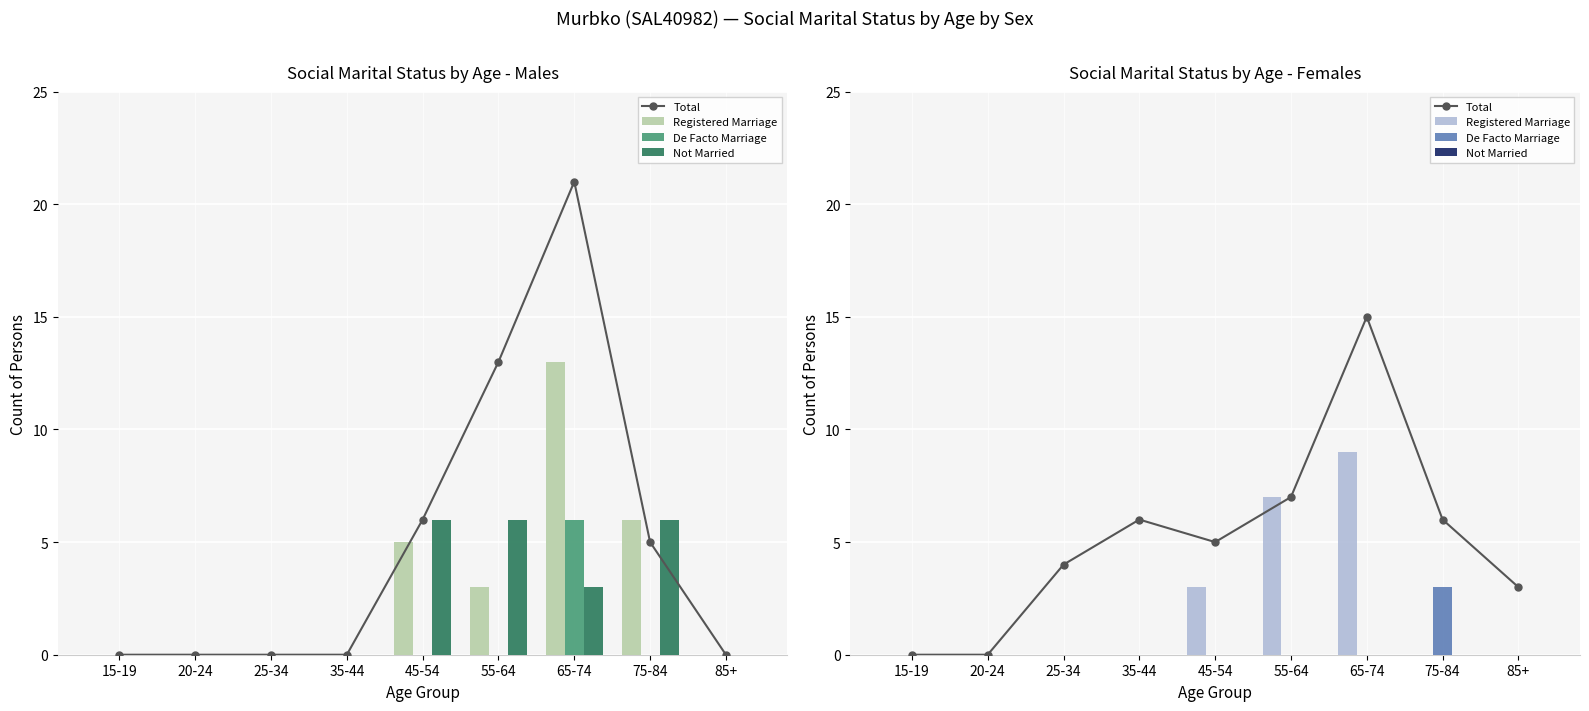

What are all the series names shown in the legend?

Total, Registered Marriage, De Facto Marriage, Not Married